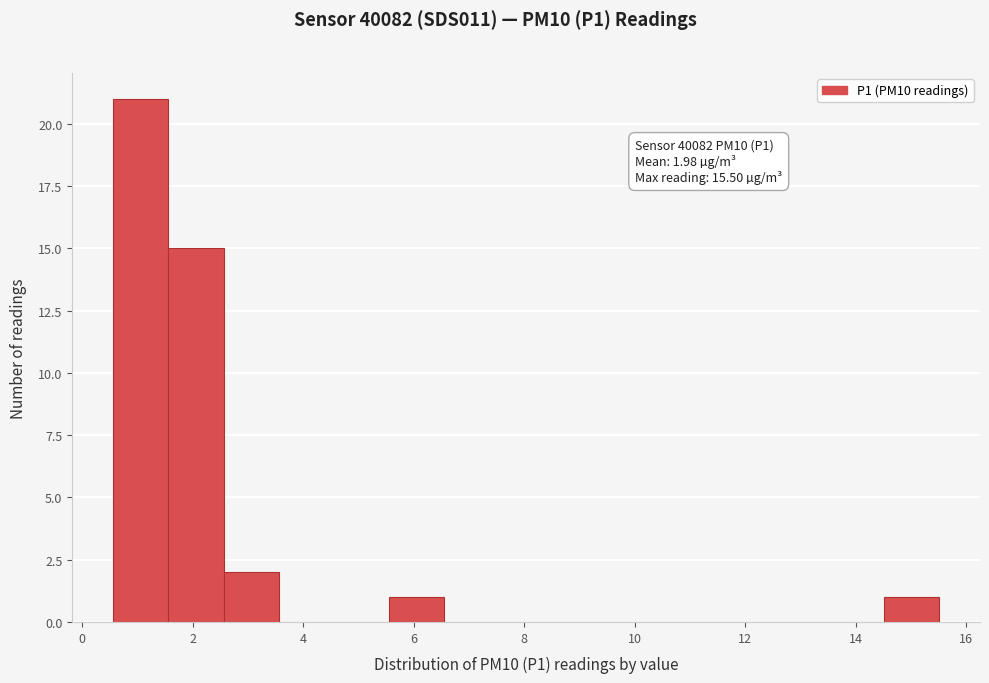

Over which range of the x-axis is the bar tallest?

0.6 to 1.6